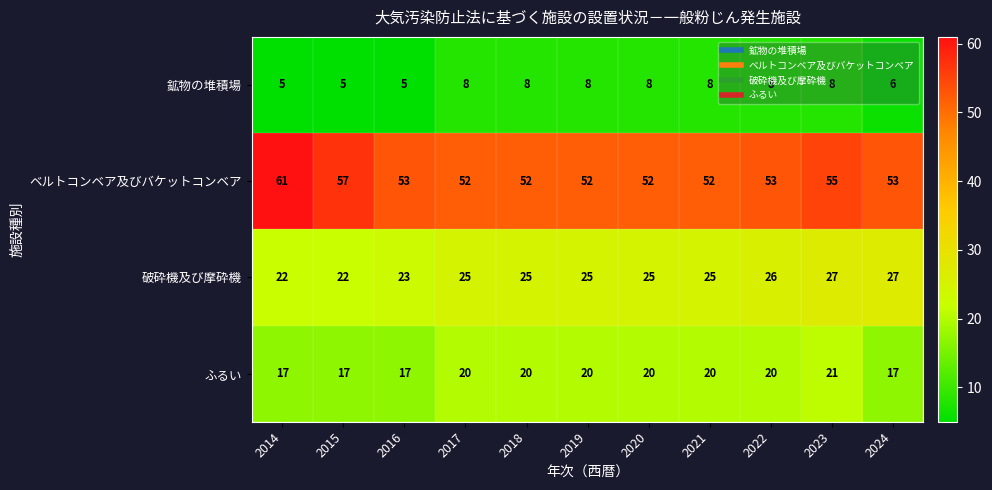

Which series has the largest total across all categories?

ベルトコンベア及びバケットコンベア